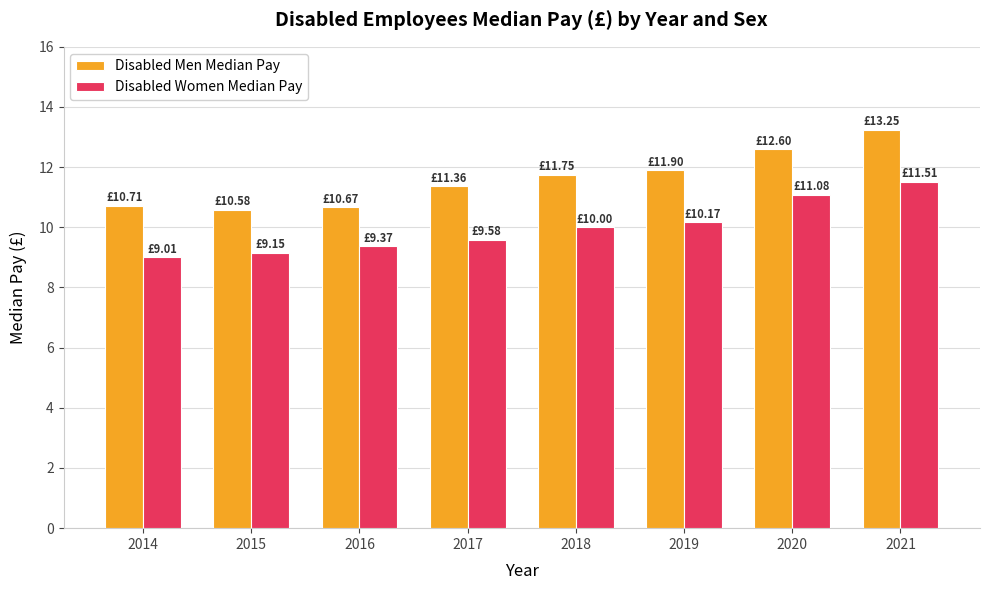

Rank the series by their maximum value, from highest to lowest.

Disabled Men Median Pay, Disabled Women Median Pay